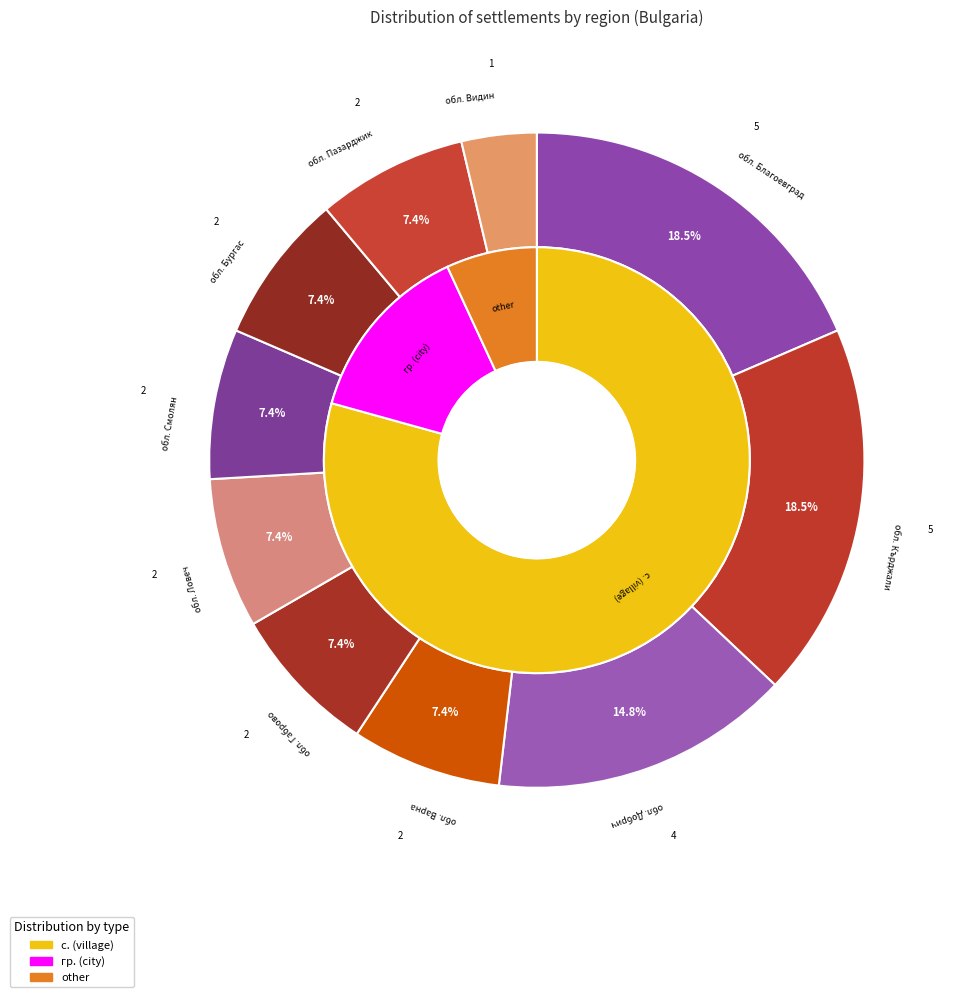

Is обл. Благоевград the majority of the pie?

No